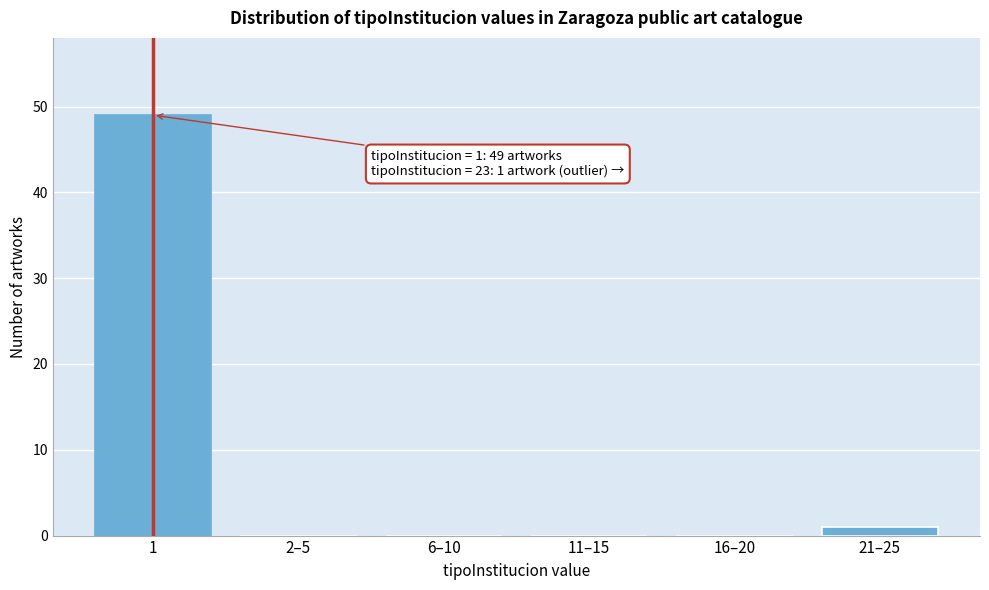

Reading left to right, what are all the values shown in this chart?

1=49	2–5=0	6–10=0	11–15=0	16–20=0	21–25=1